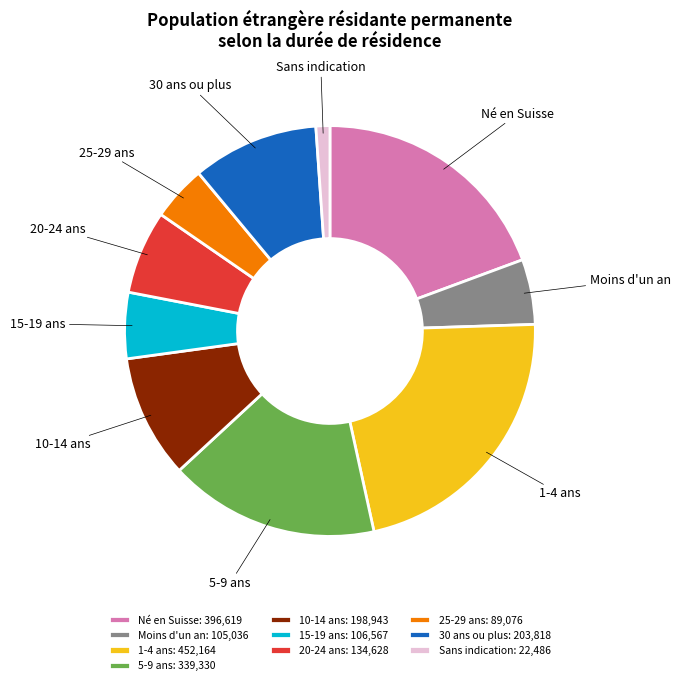

Count the number of slices in the pie.

10